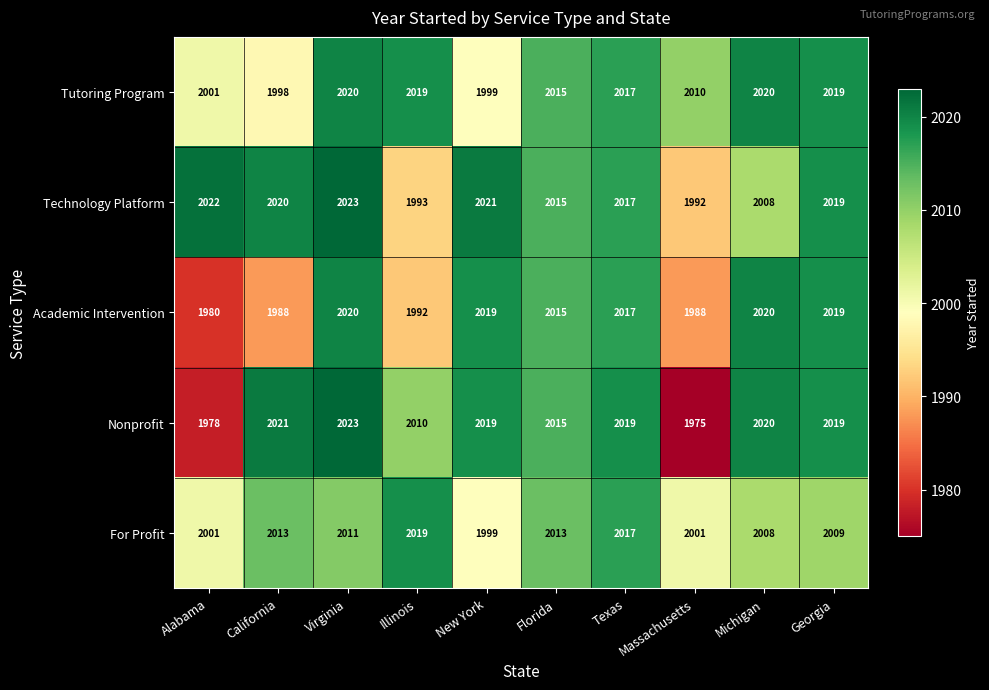

List the labels in order of Technology Platform value, largest first.

Virginia, Alabama, New York, California, Georgia, Texas, Florida, Michigan, Illinois, Massachusetts